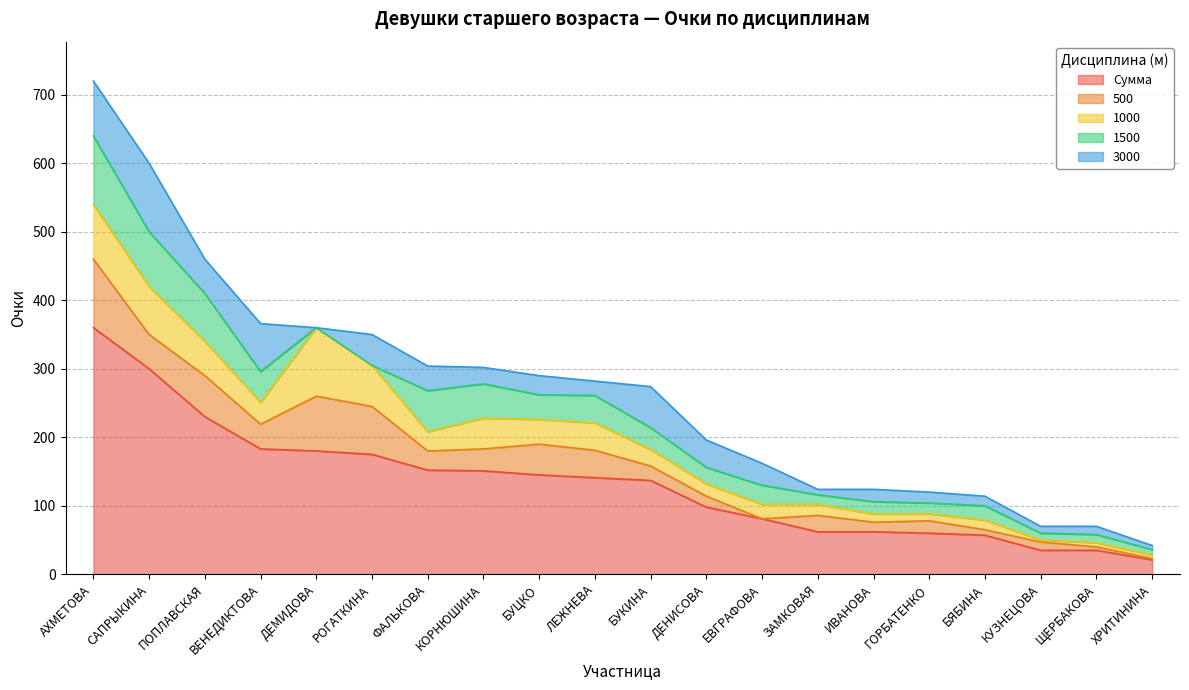

Where is 3000 nearest to the value 50?

ПОПЛАВСКАЯ